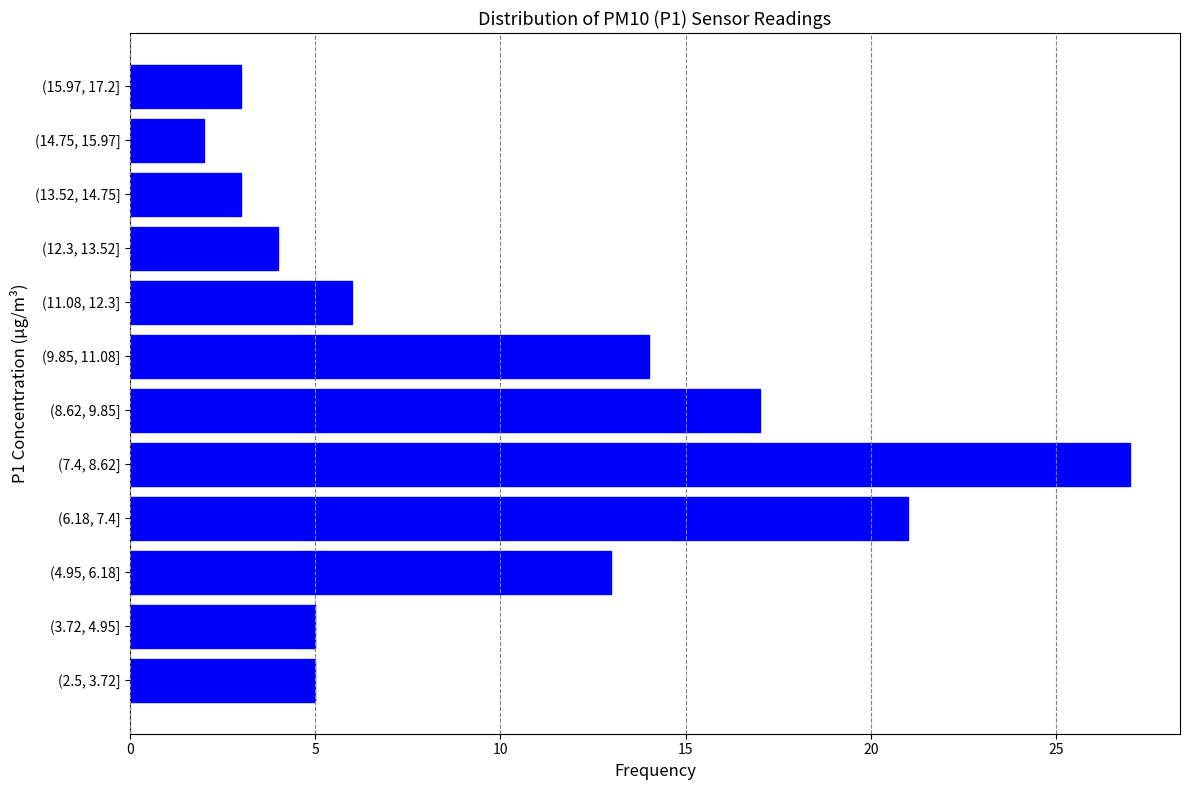

Reading top to bottom, extract all data points from this chart.

3	2	3	4	6	14	17	27	21	13	5	5